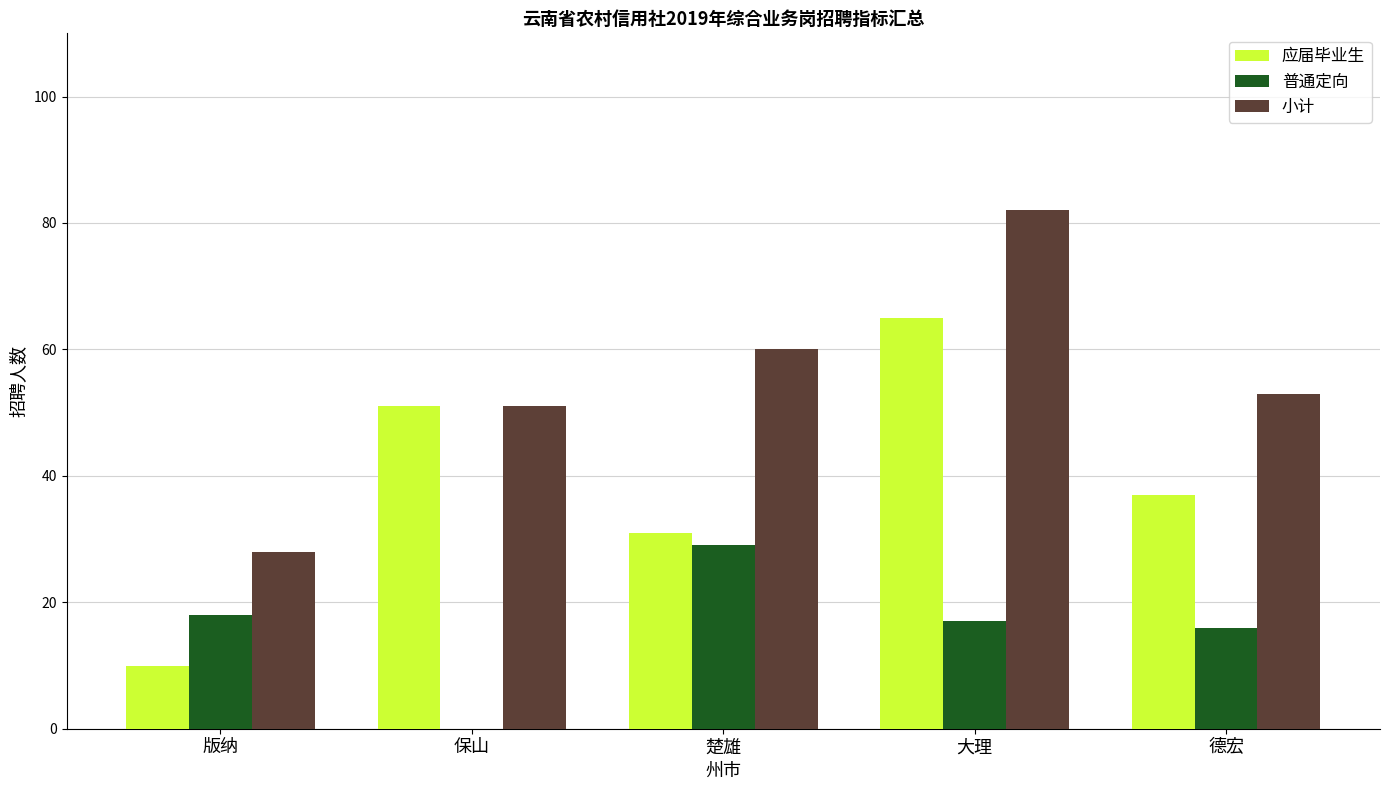

What is the sum of the 应届毕业生 values at 大理 and 保山?

116